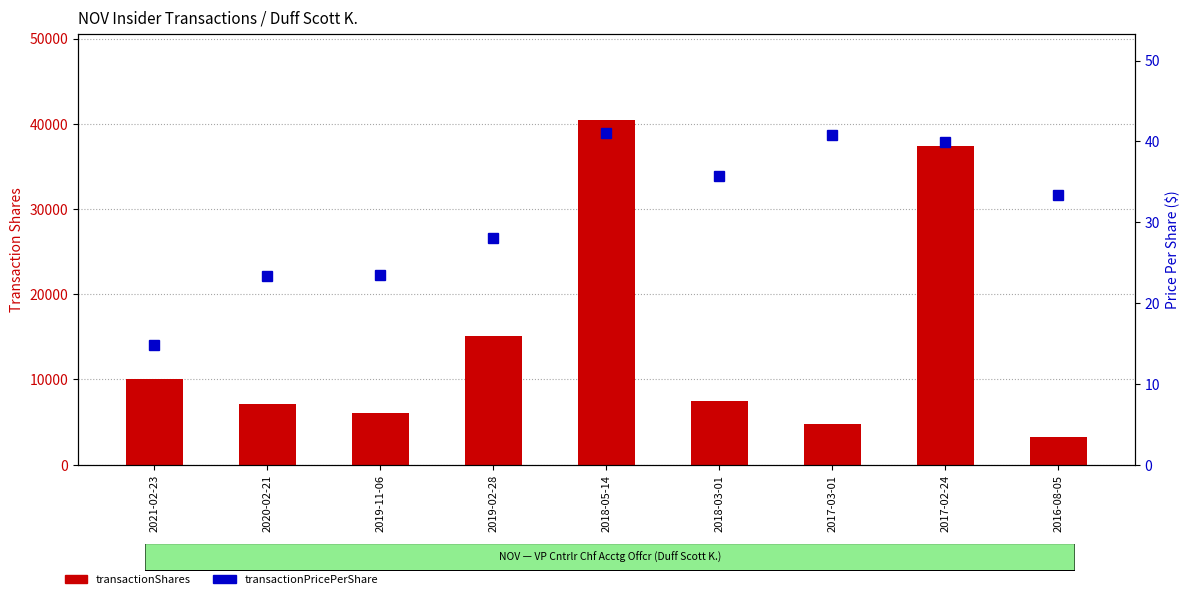

What is the smallest value displayed?

14.8